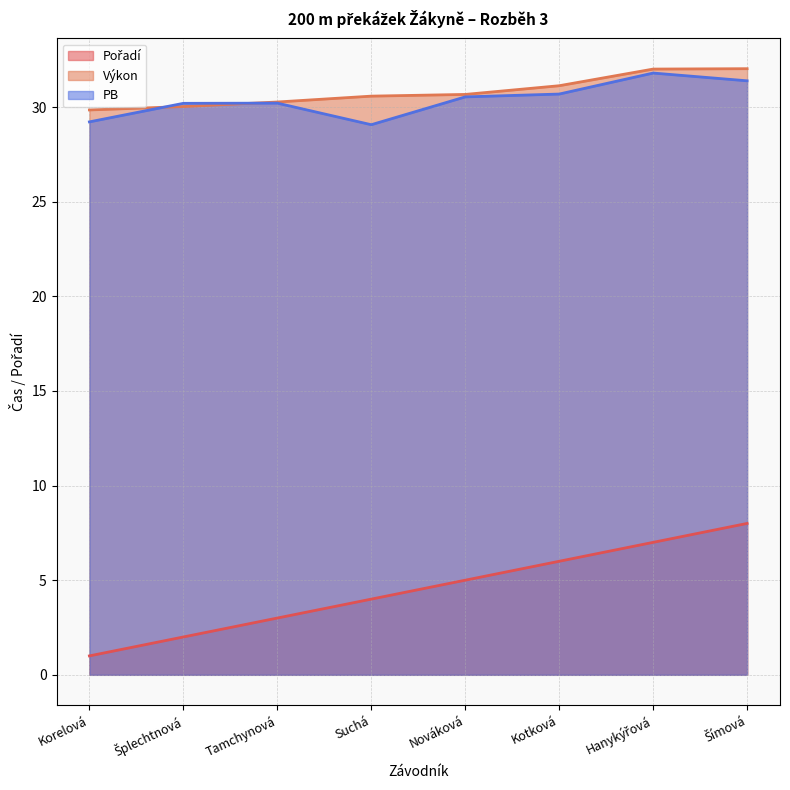

Reading left to right, list all the values displayed in this chart.

Pořadí: 1.0	2.0	3.0	4.0	5.0	6.0	7.0	8.0
Výkon: 29.9	30.0	30.3	30.6	30.7	31.1	32.0	32.0
PB: 29.2	30.2	30.2	29.1	30.5	30.7	31.8	31.4